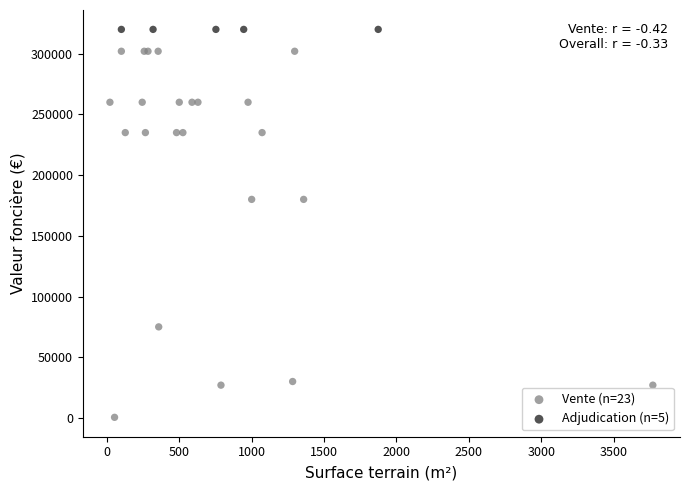

Which series contains the lowest Y value?

Vente (n=23)